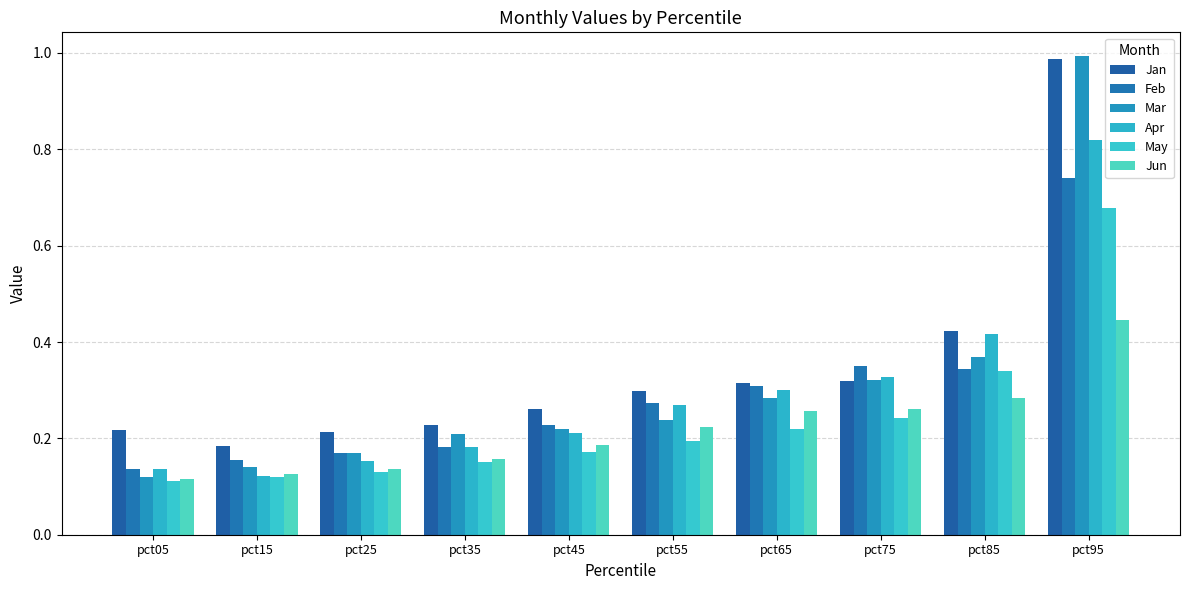

At which category is the sum across all series the highest?

pct95